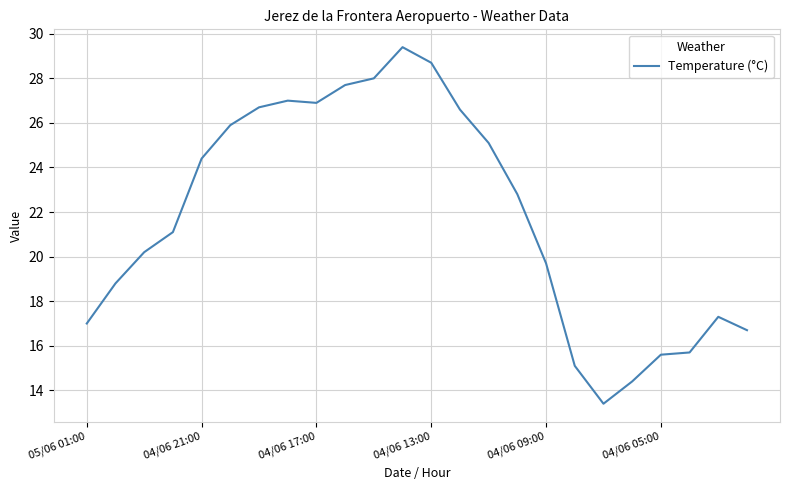

Reading right to left, list all the values displayed in this chart.

16.7	17.3	15.7	15.6	14.4	13.4	15.1	19.7	22.8	25.1	26.6	28.7	29.4	28.0	27.7	26.9	27.0	26.7	25.9	24.4	21.1	20.2	18.8	17.0